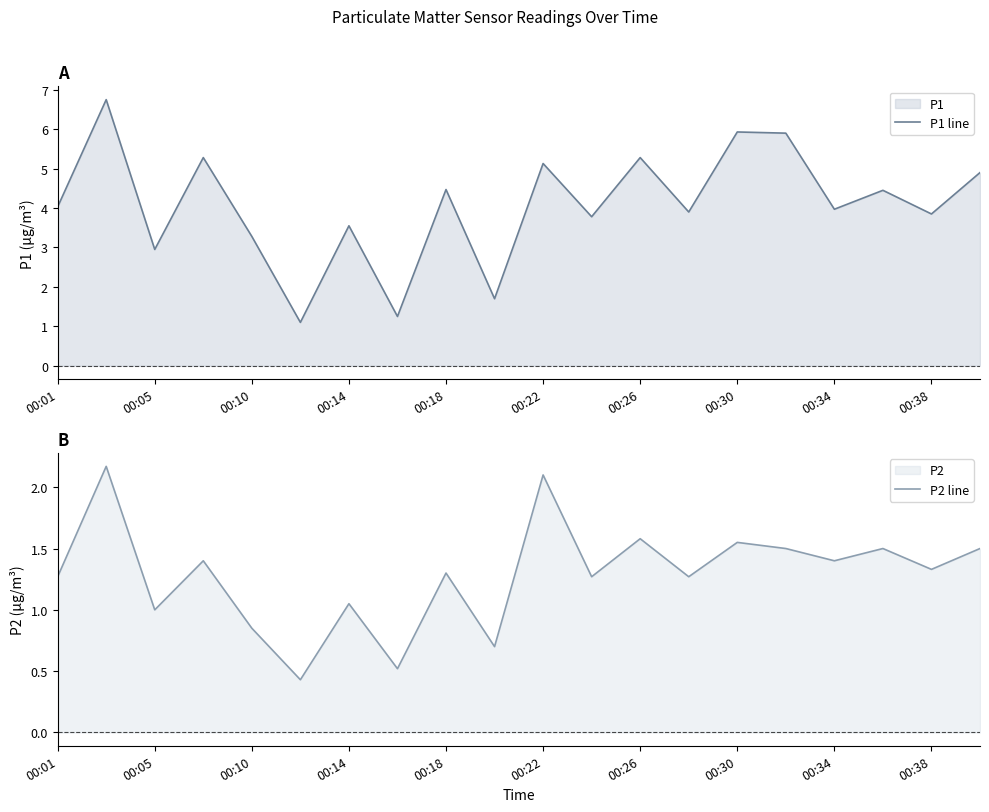

The value of P1 line at 00:30 is 10.2. True or false?

False